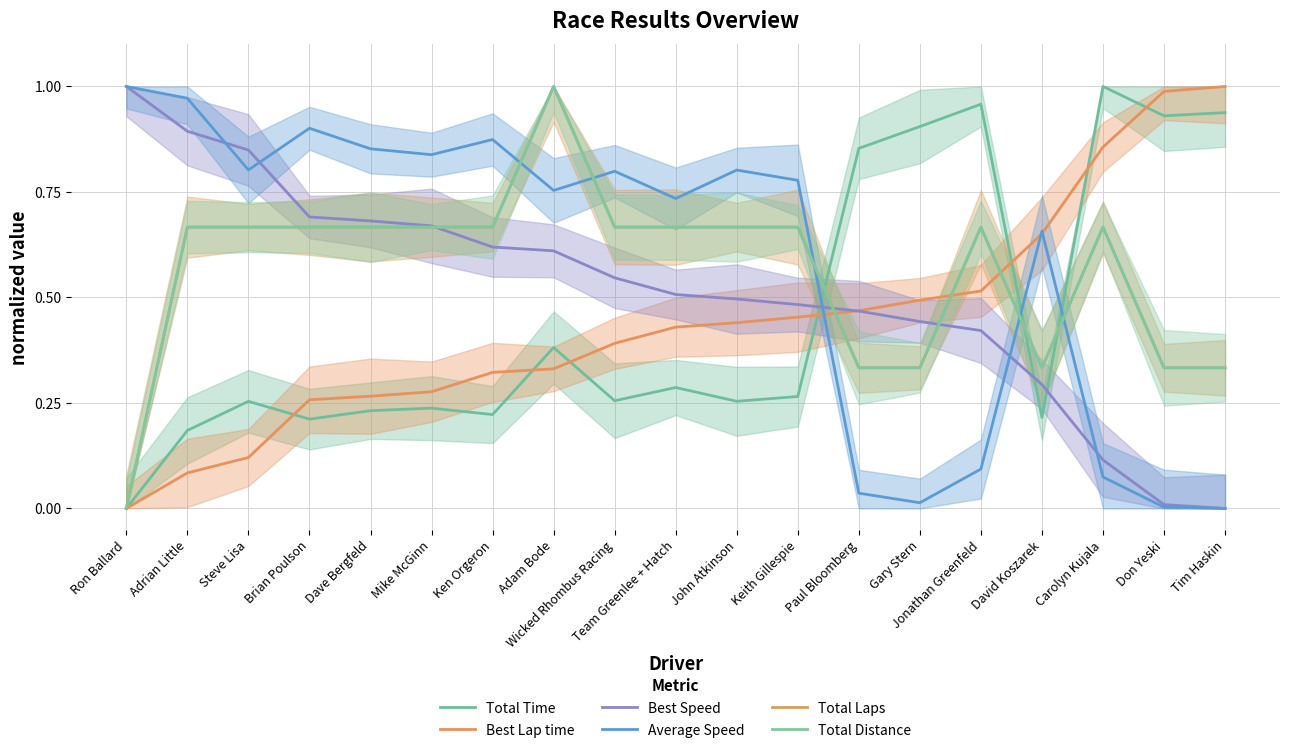

True or false: Total Distance has more than 1 interior local peaks.

True